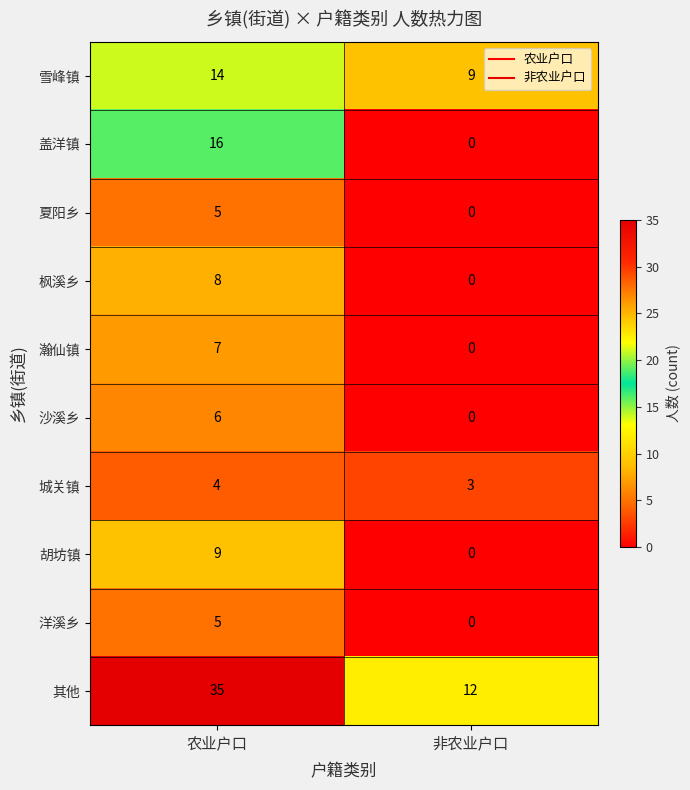

Reading left to right, extract all data points from this chart.

雪峰镇: 14	9
盖洋镇: 16	0
夏阳乡: 5	0
枫溪乡: 8	0
瀚仙镇: 7	0
沙溪乡: 6	0
城关镇: 4	3
胡坊镇: 9	0
洋溪乡: 5	0
其他: 35	12